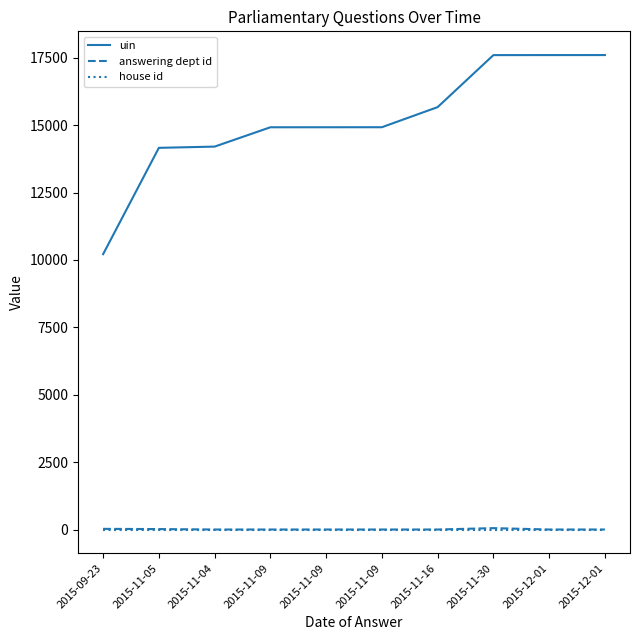

What is the minimum value shown in the chart?

1